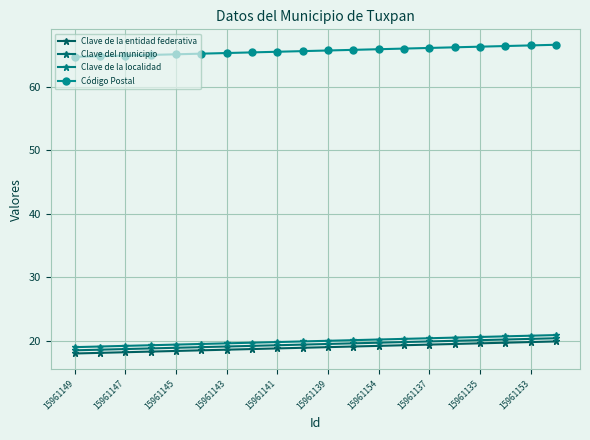

Which series has the widest spread of values?

Código Postal